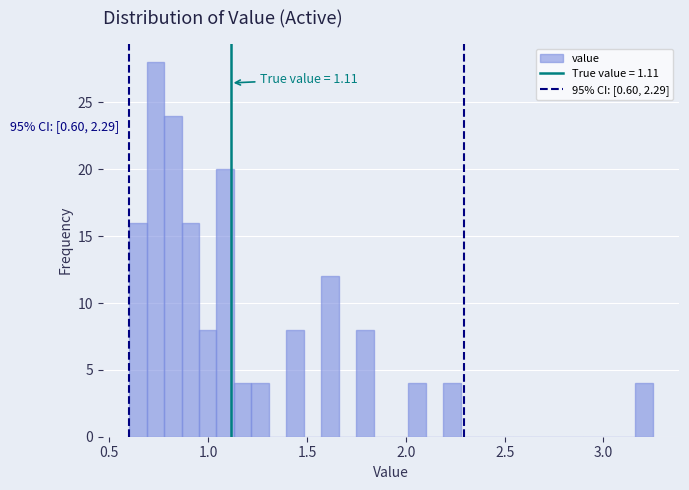

Read against the x-axis, roughly where is the centre of the tallest bar?

0.75